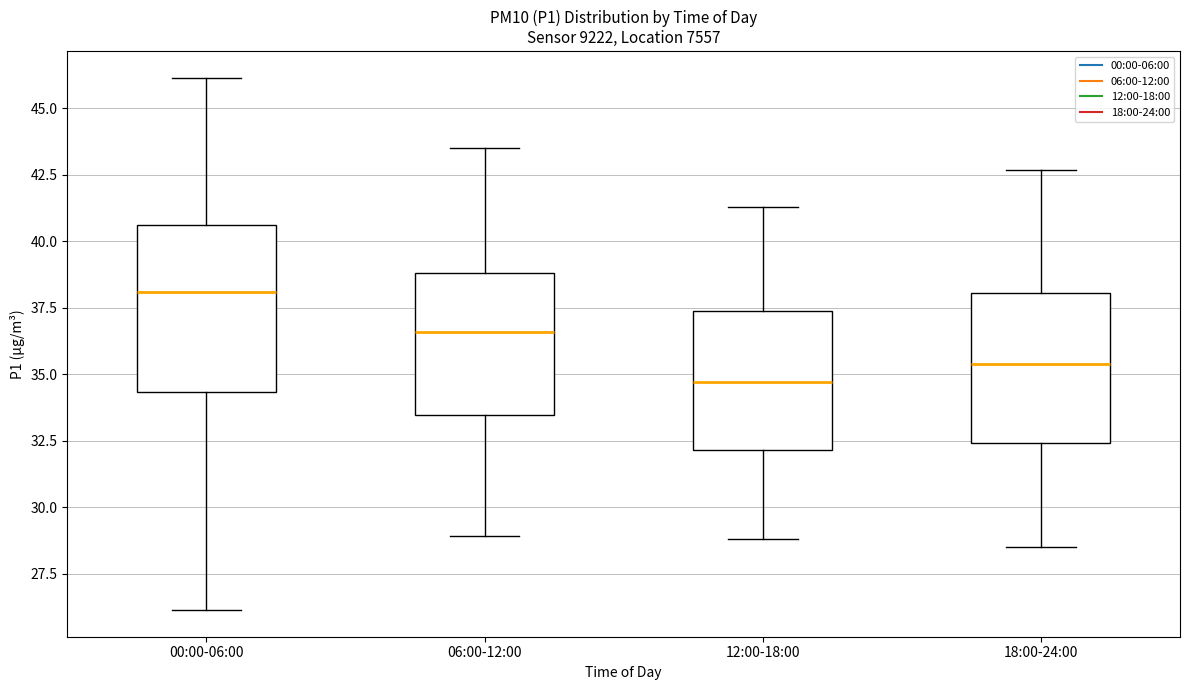

Where does the upper whisker of the box for 18:00-24:00 end on the y-axis? The values are not printed on the chart, so give them approximately, as read against the axis.

42.5